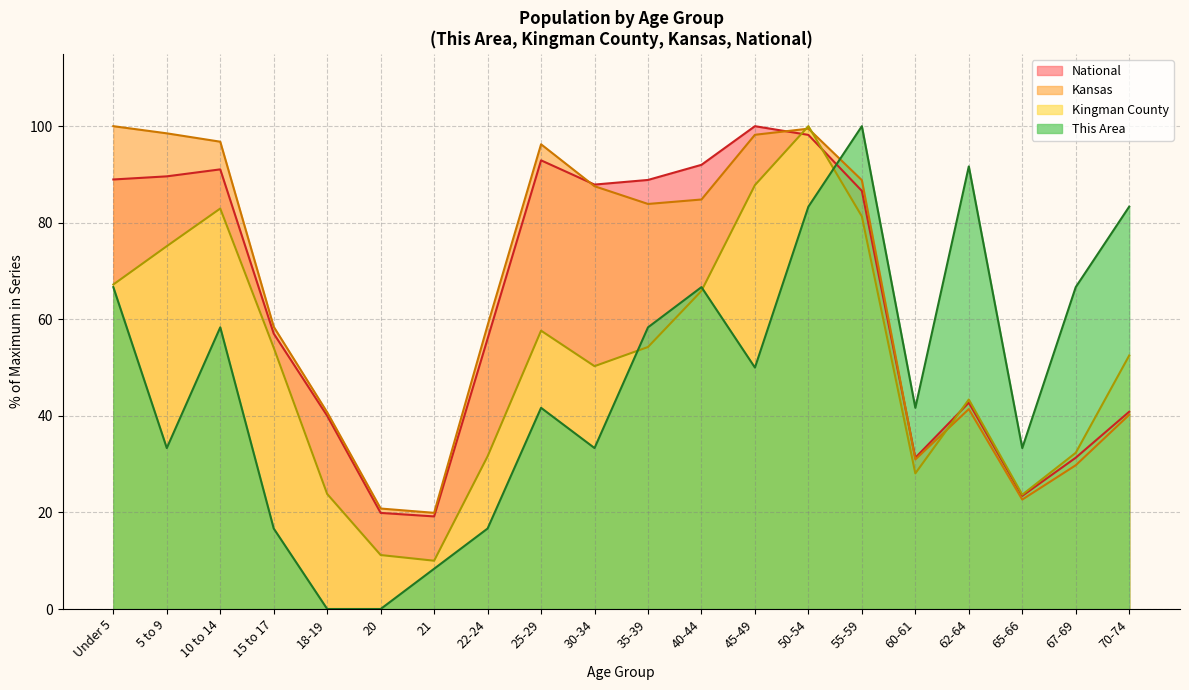

Which label corresponds to the smallest value in the chart?

18-19